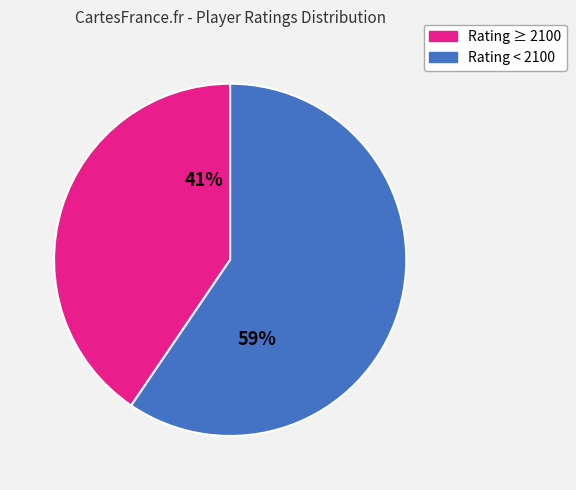

Do Rating ≥ 2100 and Rating < 2100 together represent more than half of the pie?

Yes